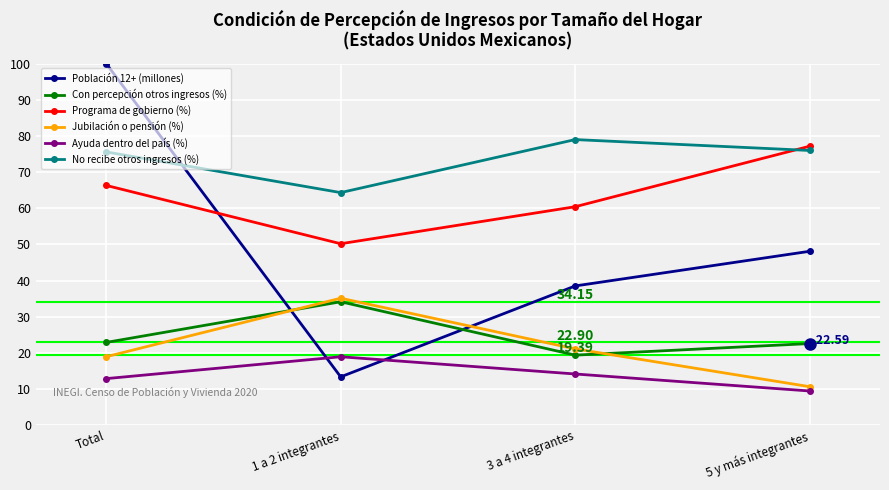

Where is the first local minimum for Población 12+ (millones)?

1 a 2 integrantes